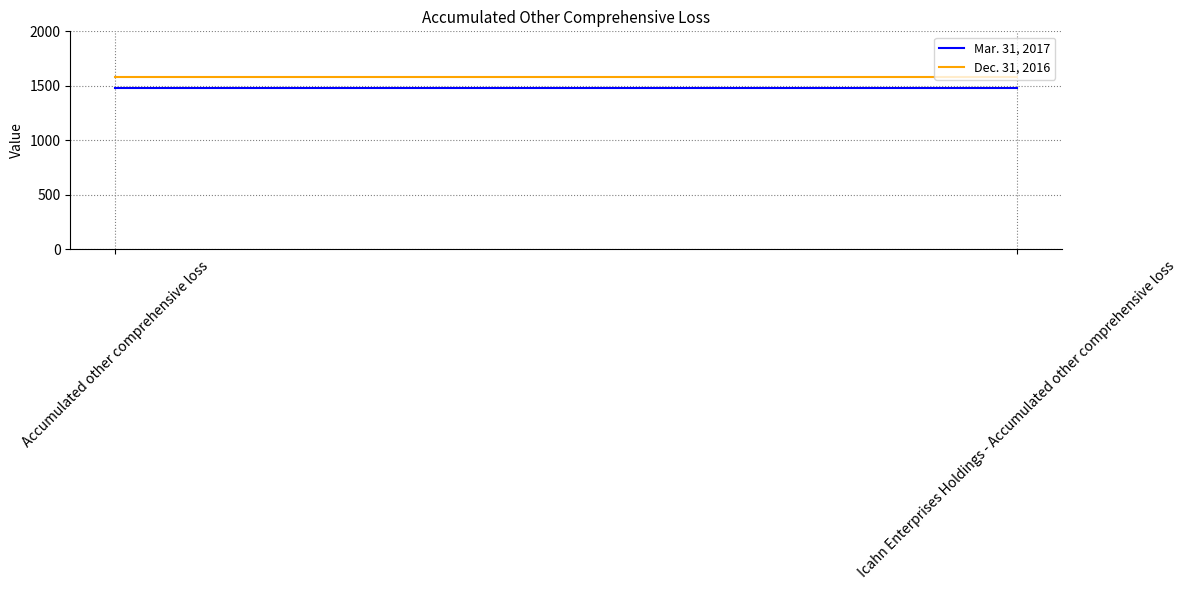

Which series has the largest range (max minus min)?

Mar. 31, 2017